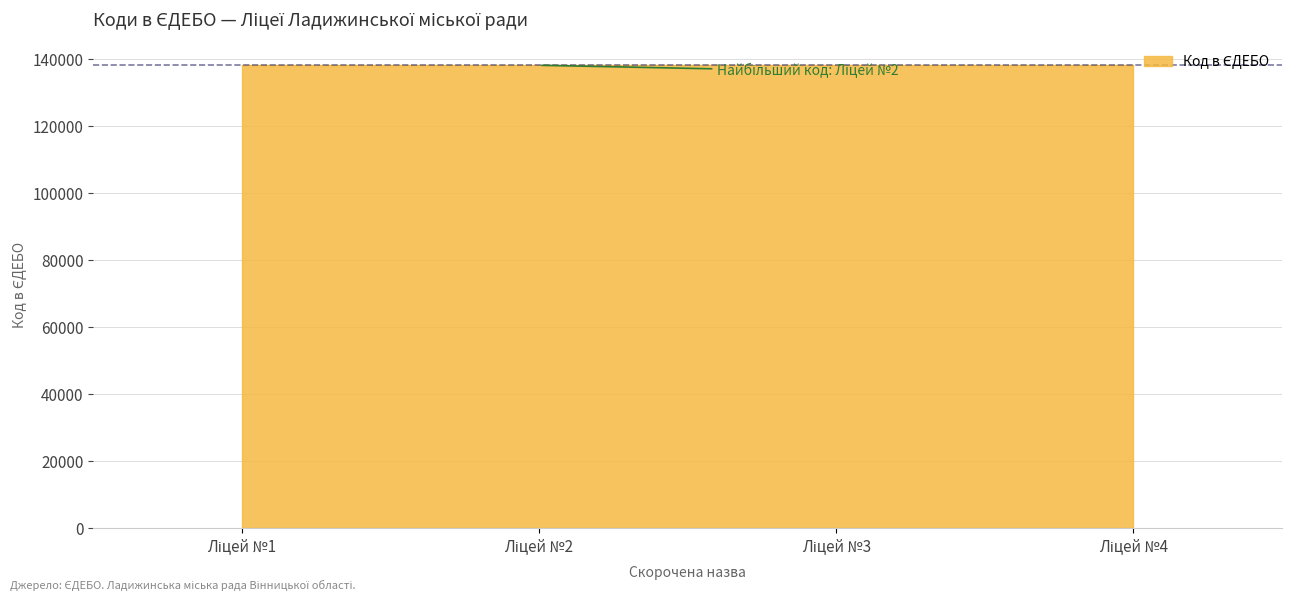

List the labels in order of value, smallest first.

Ліцей №1, Ліцей №4, Ліцей №3, Ліцей №2